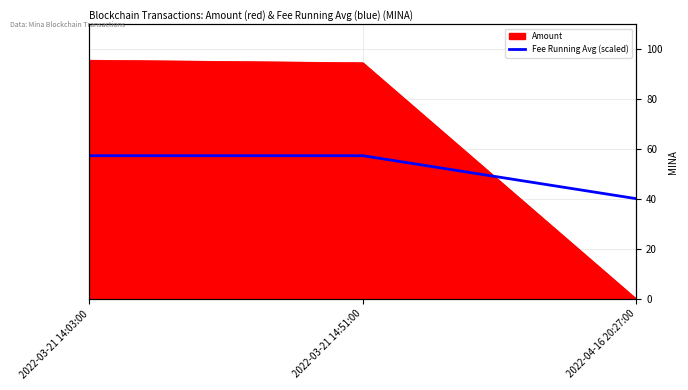

Is it true that the value at 2022-03-21 14:51:00 is 21.0?

False